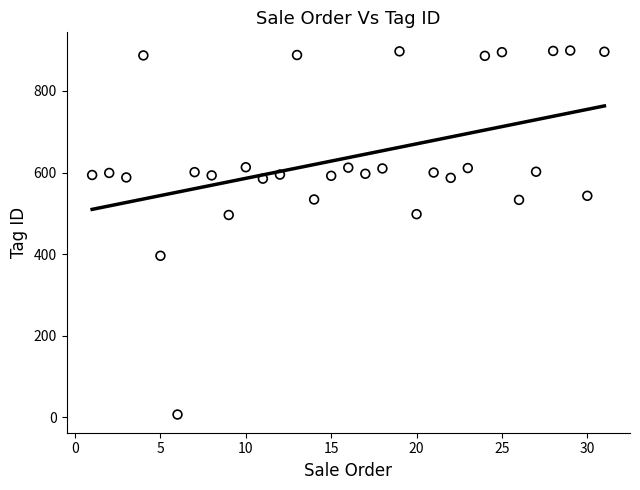

What is the range of X values (max minus min)?

30